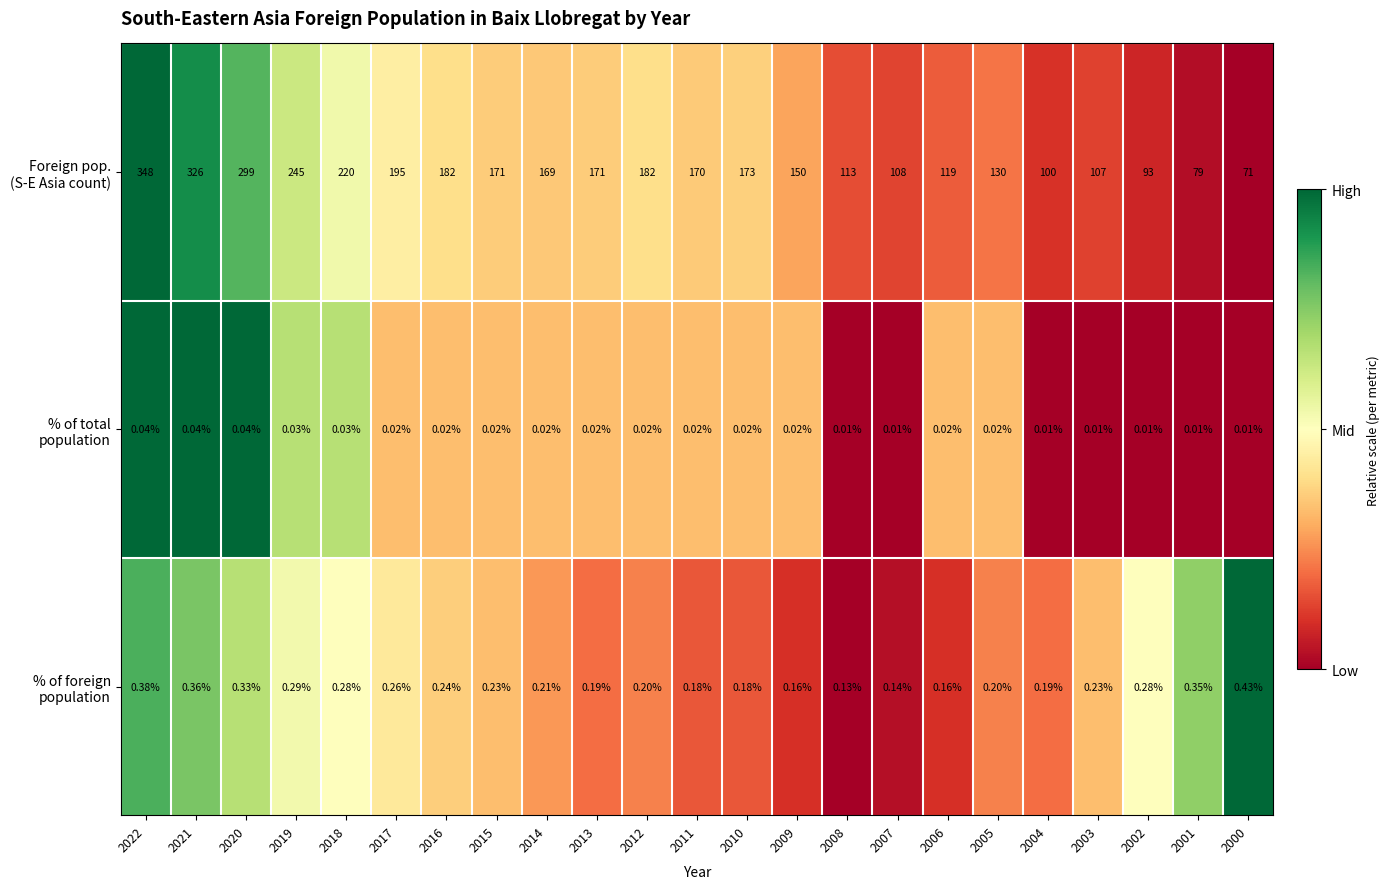

Count the number of categories in the chart.

23